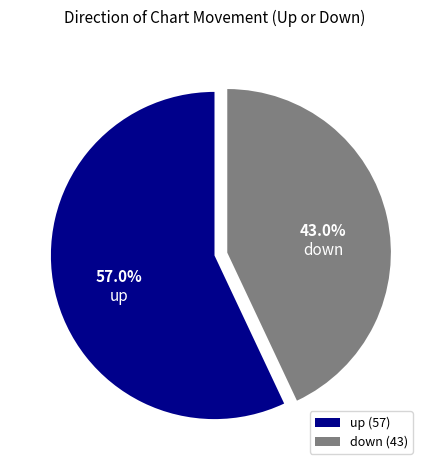

What is the total percentage of up and down?

100.0%